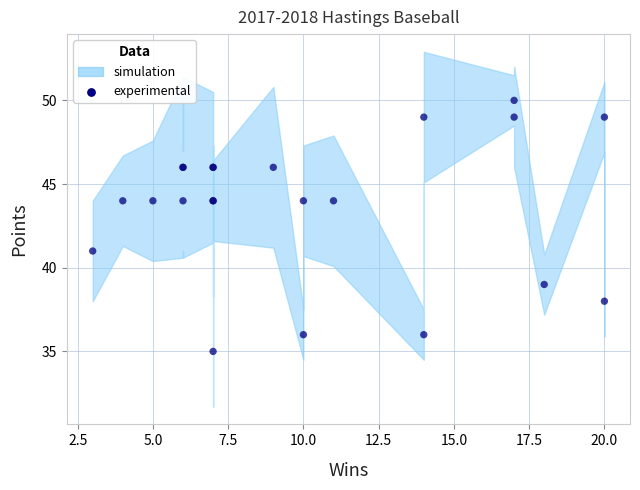

What Y value in the scatter plot is closest to 42?

41